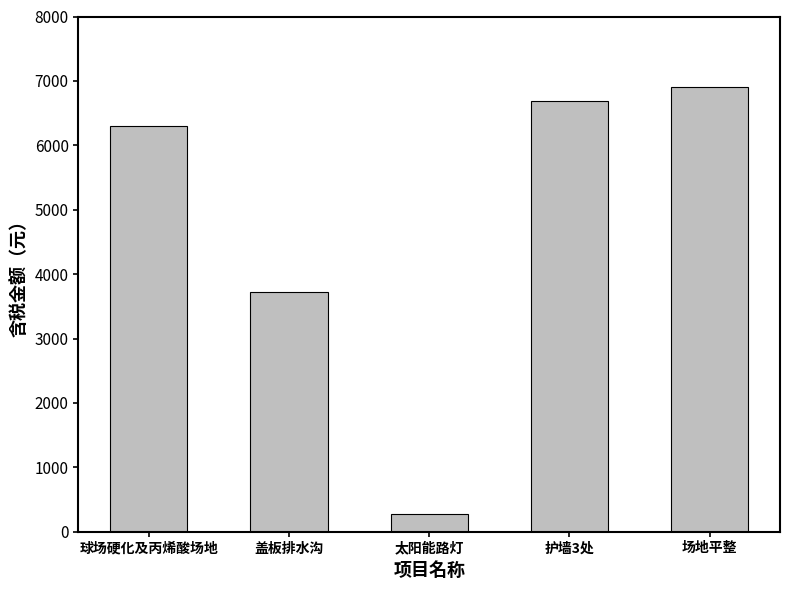

What is the label of the 5th bar from the left?

场地平整